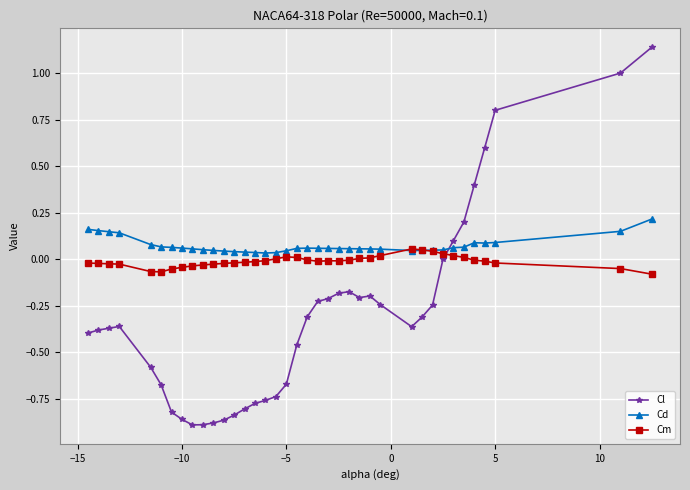

What are all the series names shown in the legend?

Cl, Cd, Cm